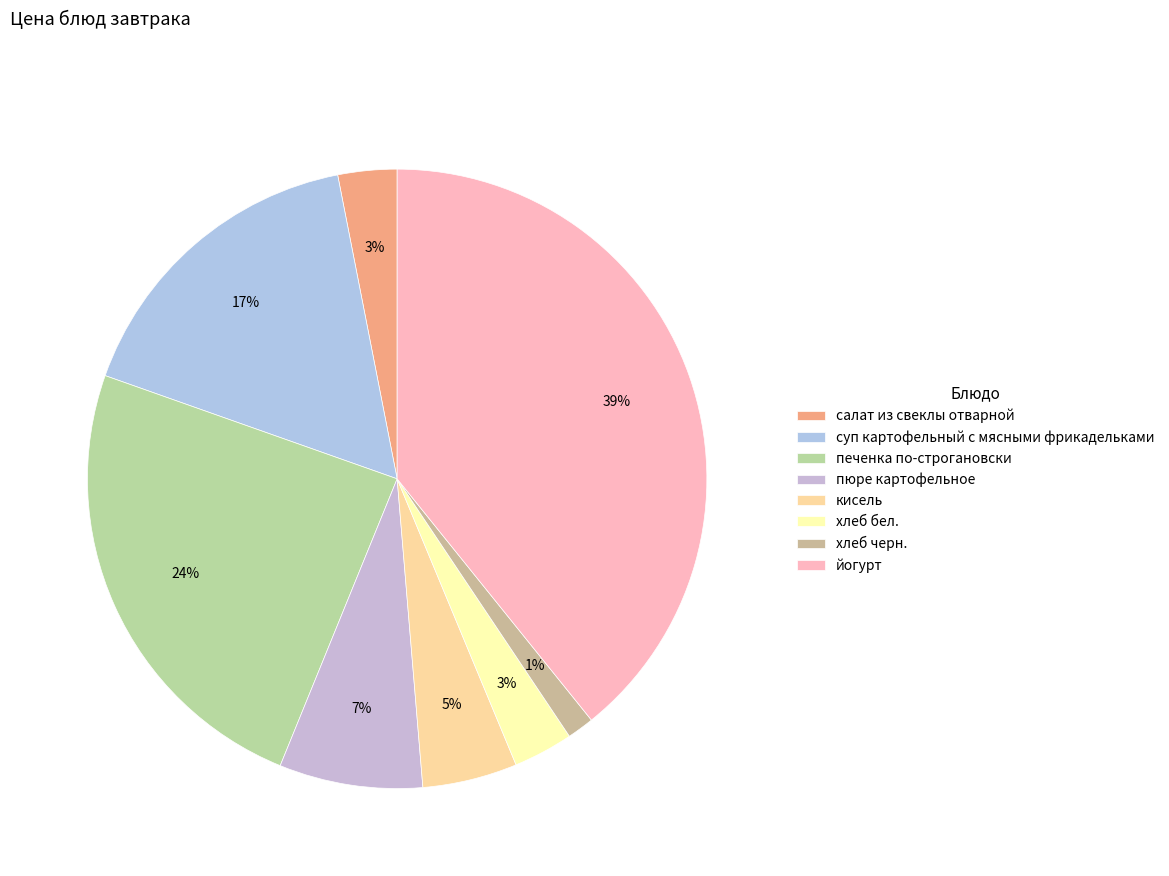

How much of the chart is everything except пюре картофельное?

92.5%